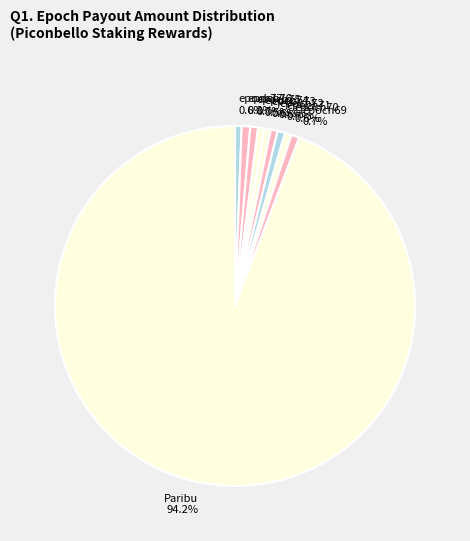

Which slice is the largest?

Paribu